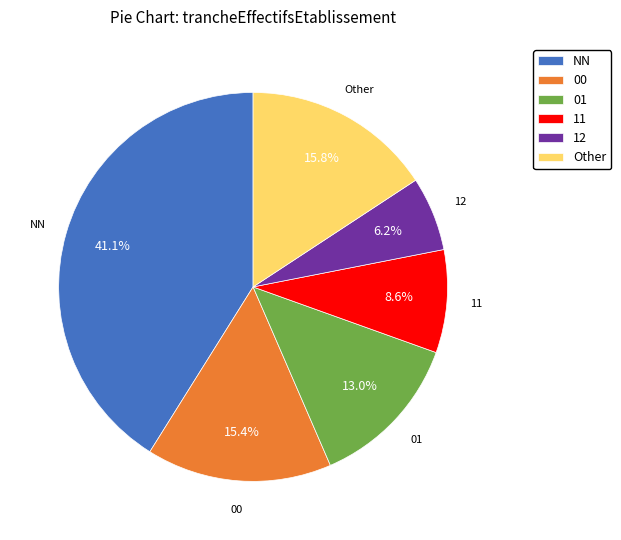

Do 11 and NN together represent more than half of the pie?

No